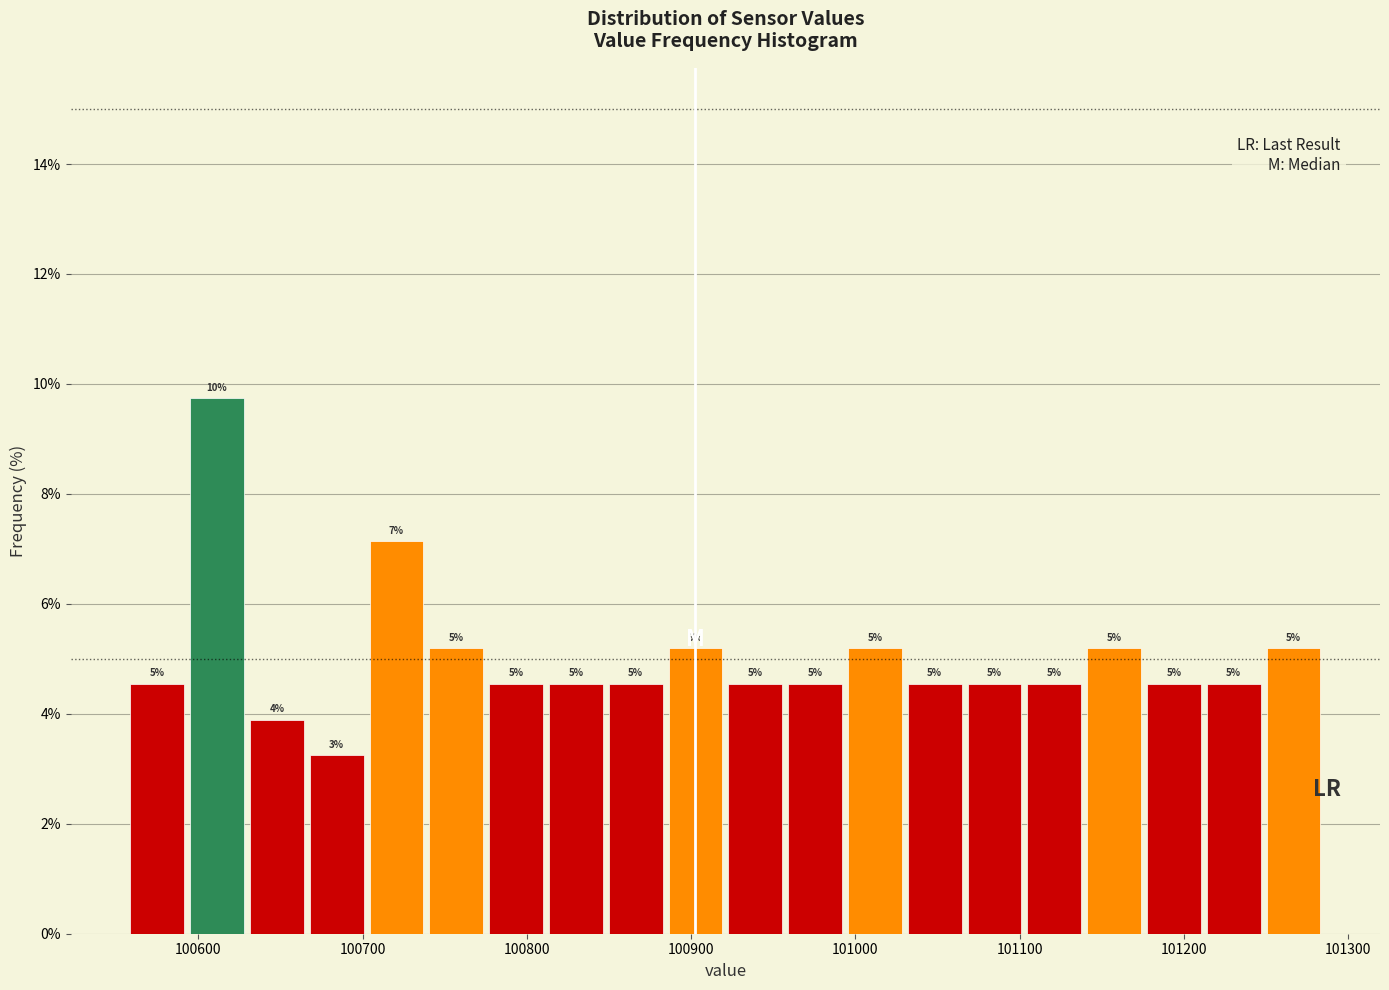

Read against the x-axis, roughly where is the centre of the tallest bar?

100610